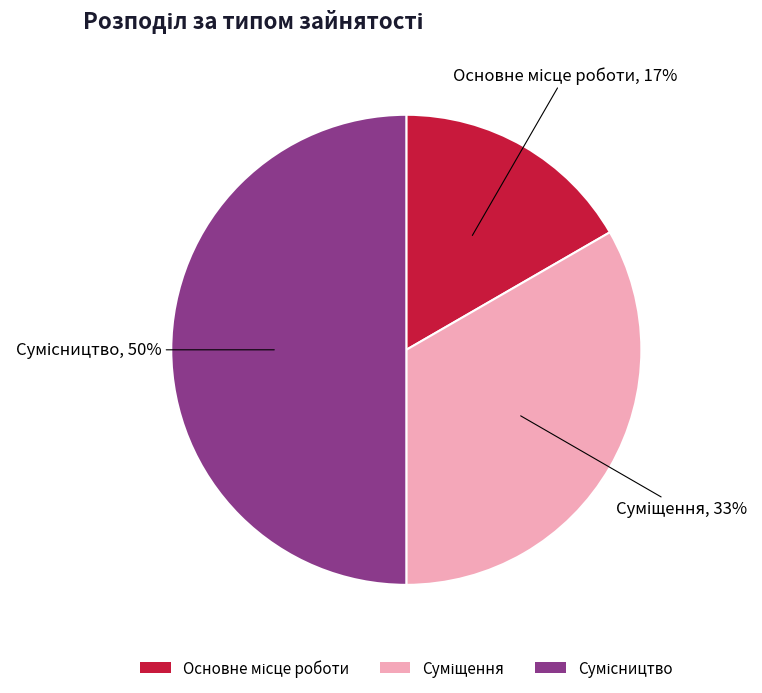

To the nearest percent, what is the difference between the largest and smallest slice percentages?

33%